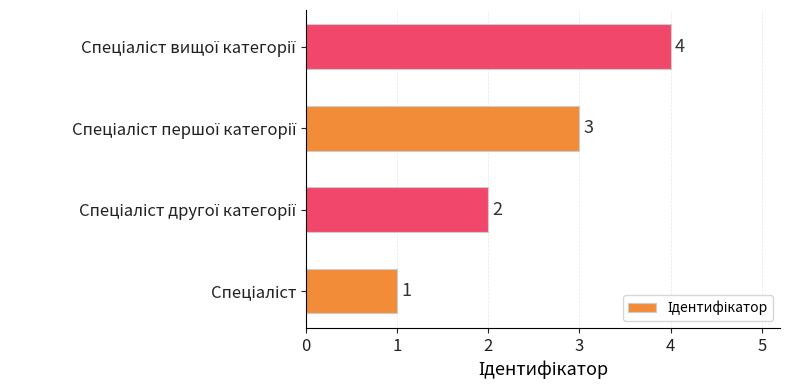

What is the difference between the maximum and minimum values?

3